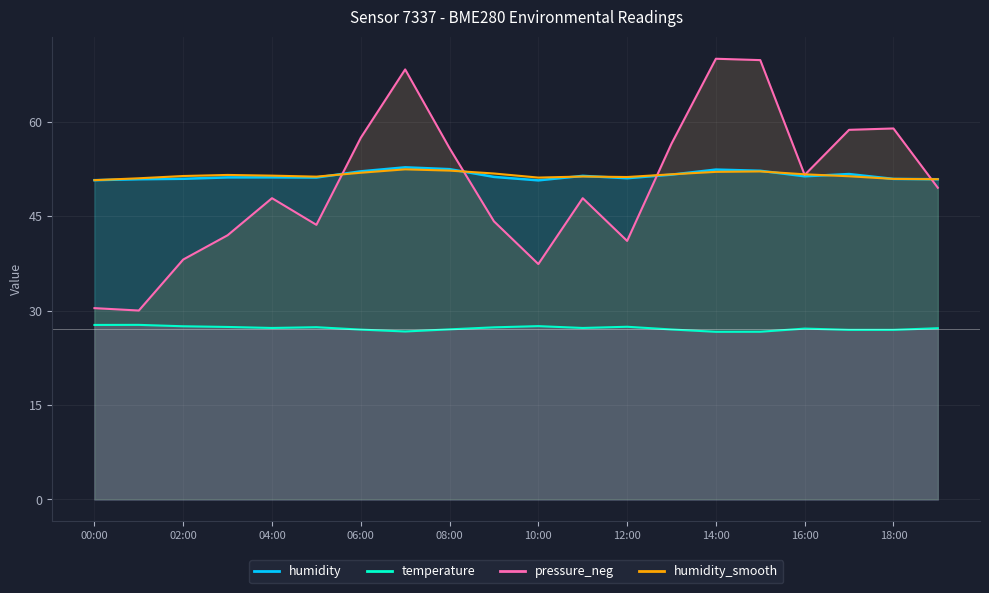

How many times do humidity and humidity_smooth cross each other?

7